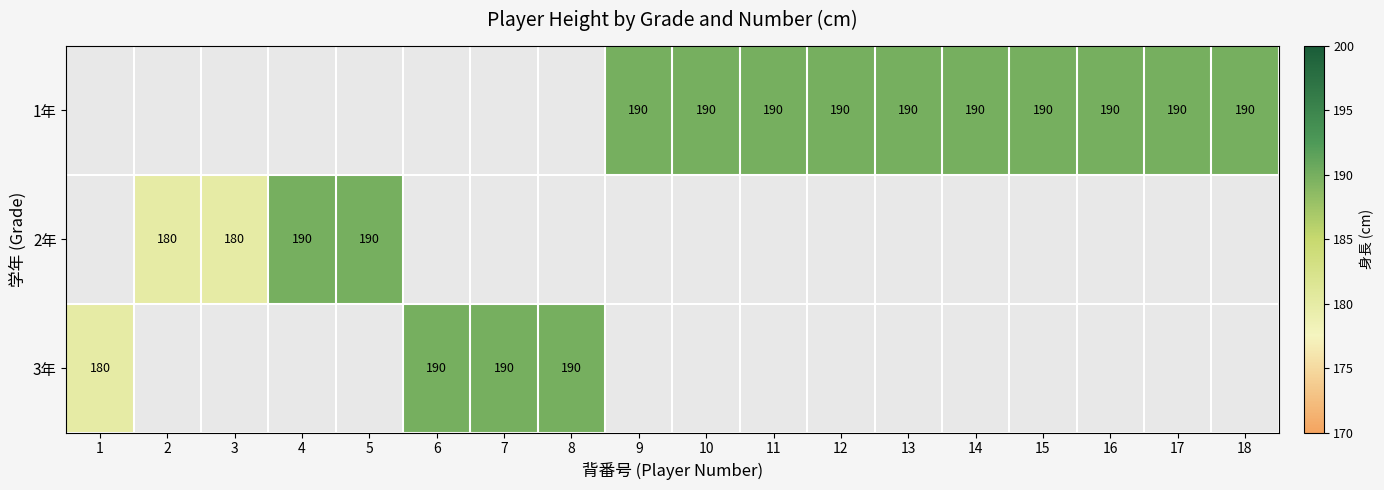

What is the sum of the 1年 values at 15 and 14?

380